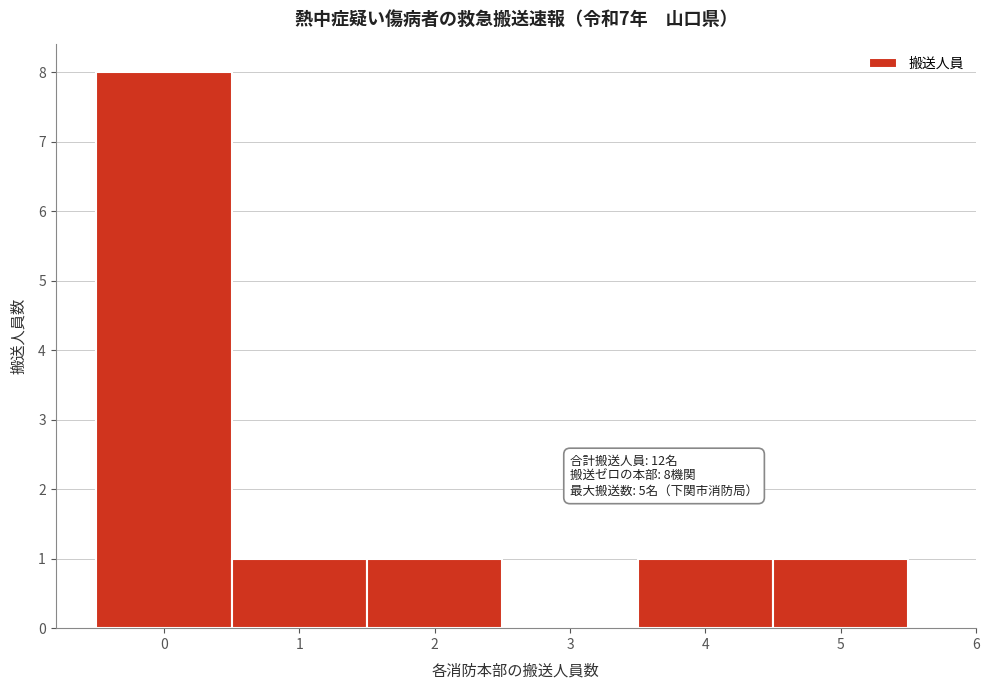

Which range on the x-axis has the tallest bar?

-0.5 to 0.5